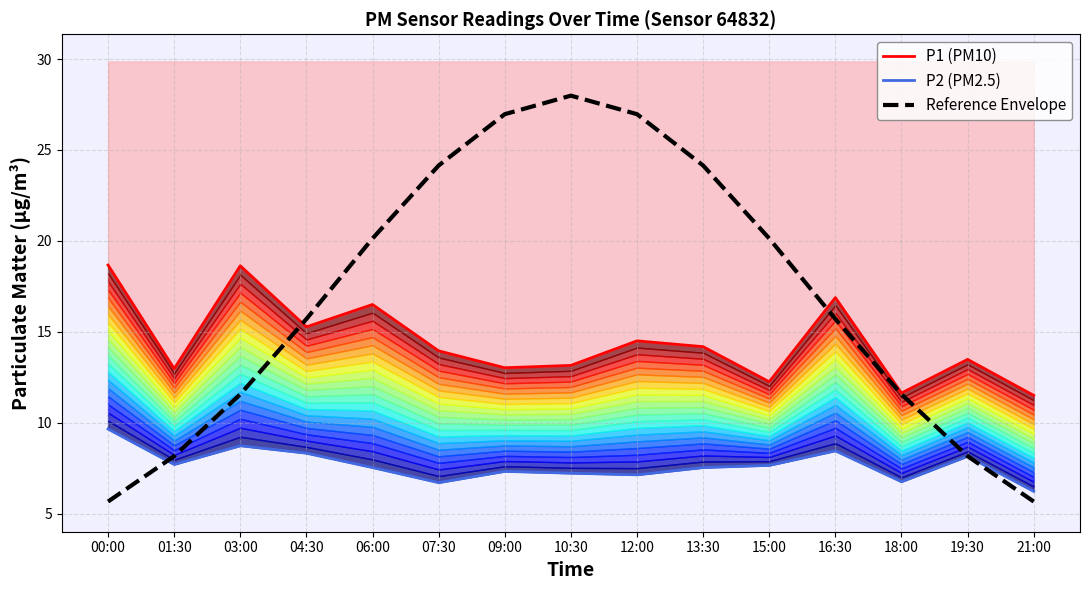

Is the value of P2 (PM2.5) at 03:00 greater than the value of P1 (PM10) at 01:30?

No